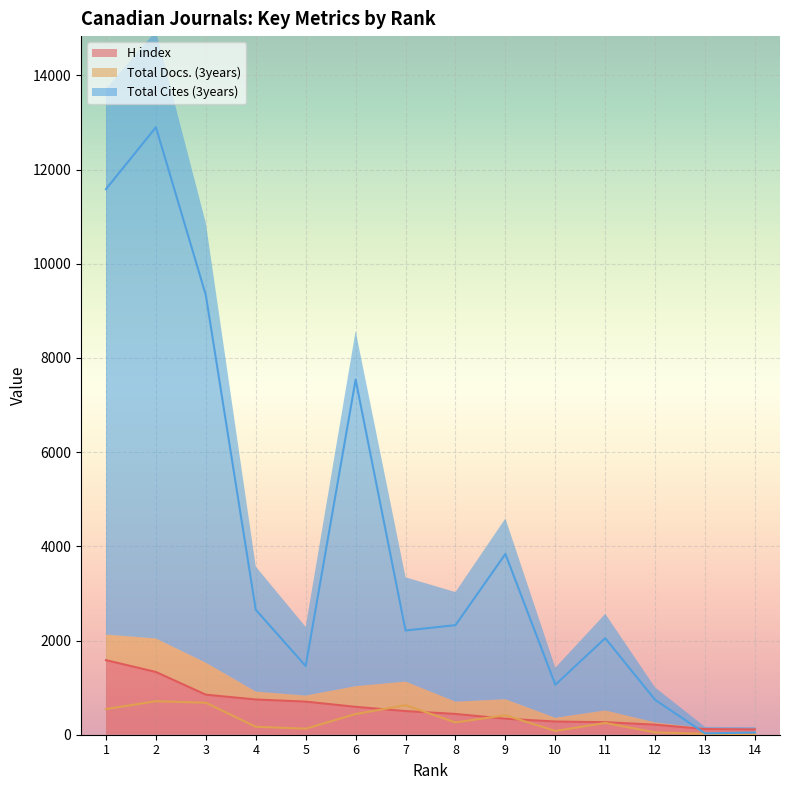

Is it true that H index equals 377 at 3?

False